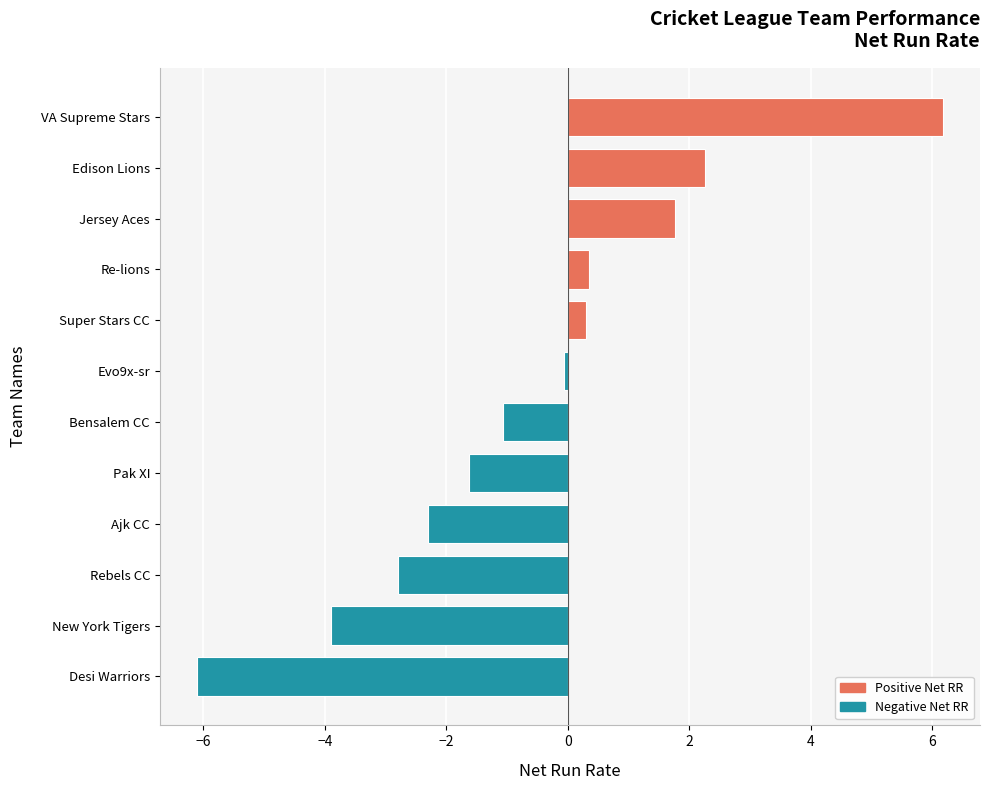

True or false: the data shows 2.3 at Jersey Aces.

False